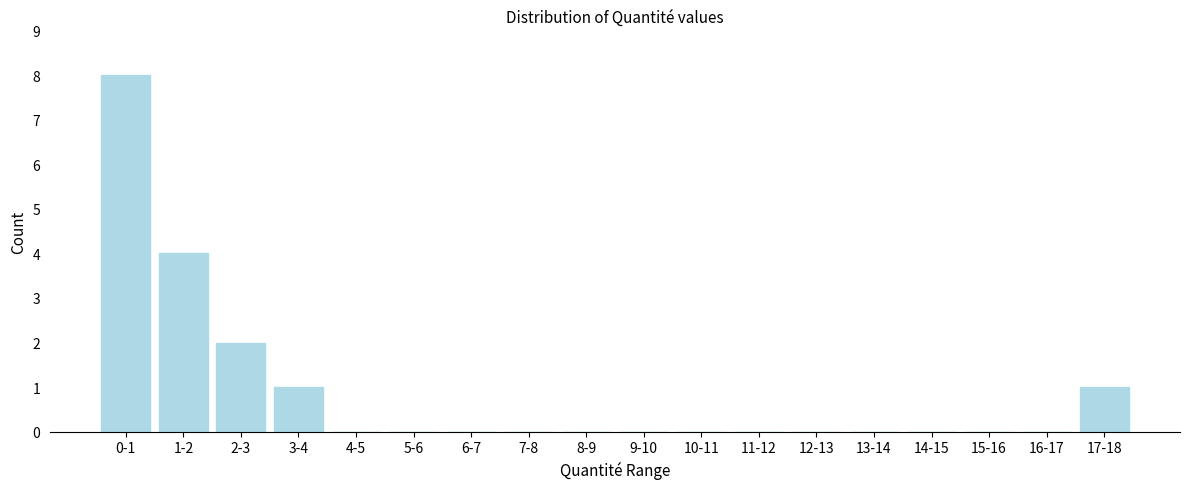

Reading left to right, transcribe all the data shown in this chart.

0-1=8	1-2=4	2-3=2	3-4=1	4-5=0	5-6=0	6-7=0	7-8=0	8-9=0	9-10=0	10-11=0	11-12=0	12-13=0	13-14=0	14-15=0	15-16=0	16-17=0	17-18=1